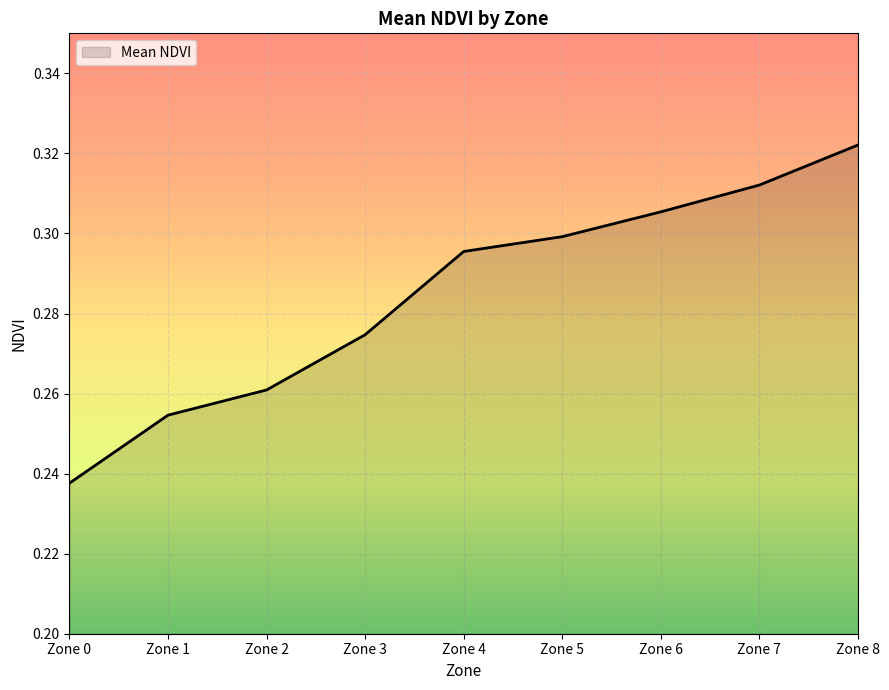

True or false: the data has more than 1 interior local peaks.

False